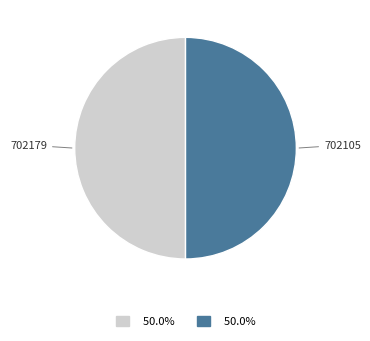

Is the sum of 702105 and 702179 greater than half?

Yes